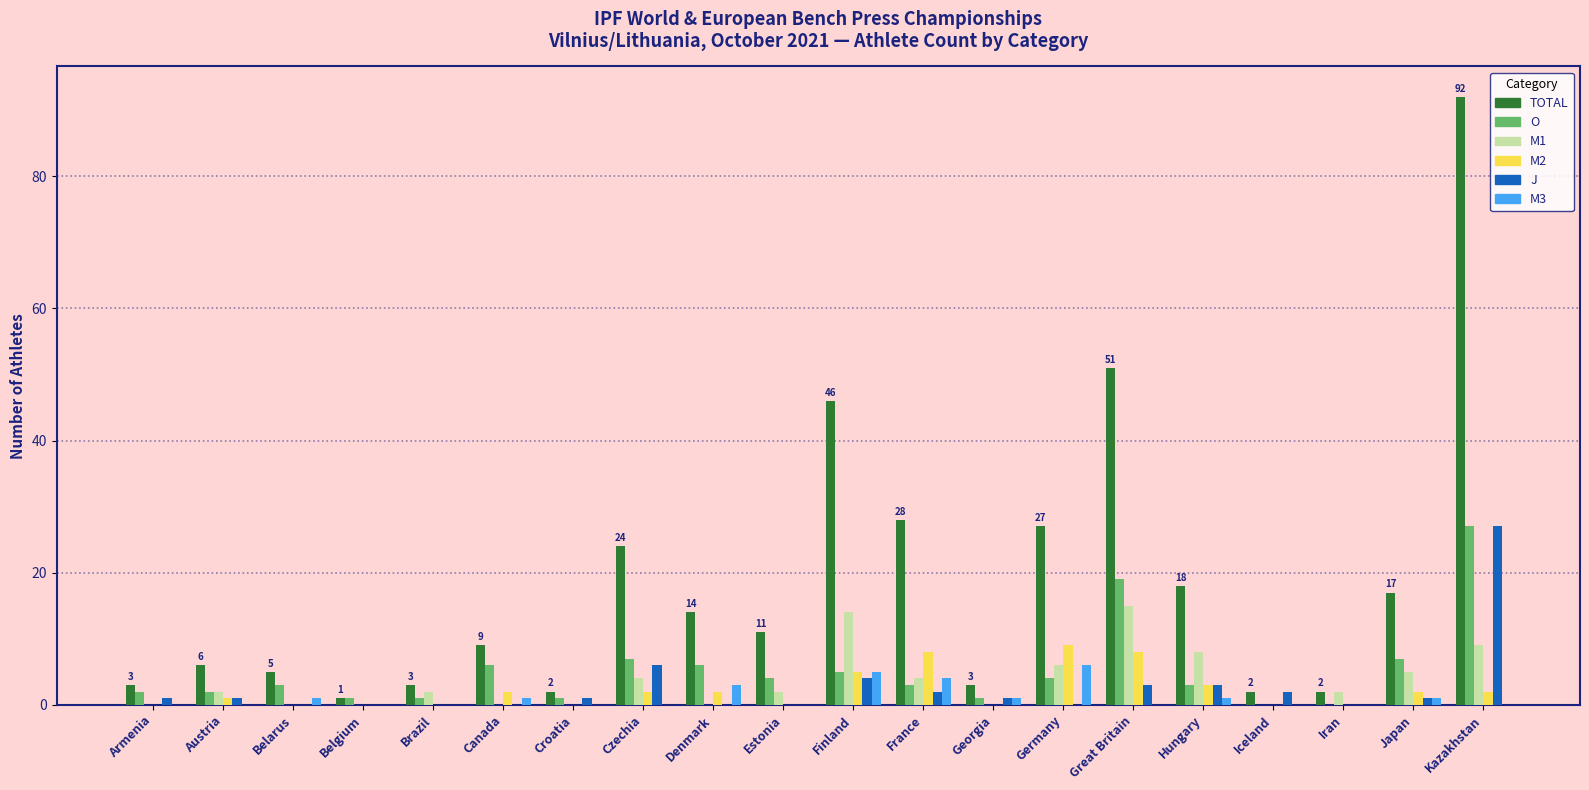

The TOTAL series shows 14 at Denmark. True or false?

True